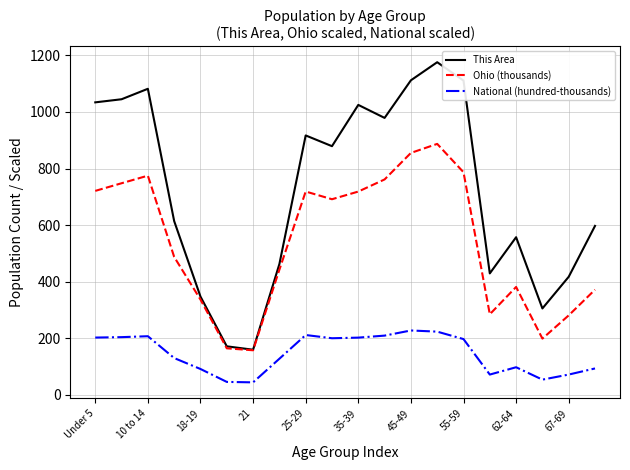

True or false: National (hundred-thousands) and This Area intersect in this chart.

False